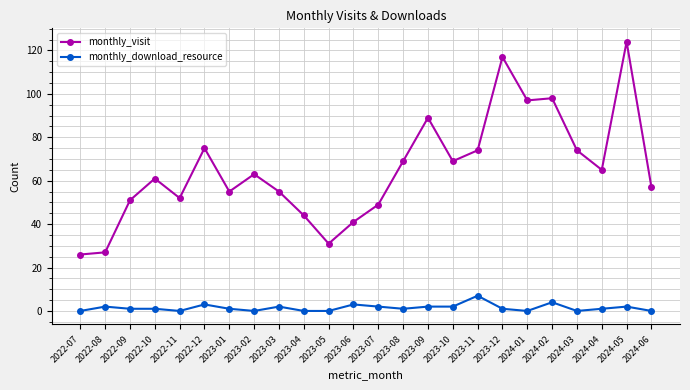

Reading left to right, what are all the values shown in this chart?

monthly_visit: 26	27	51	61	52	75	55	63	55	44	31	41	49	69	89	69	74	117	97	98	74	65	124	57
monthly_download_resource: 0	2	1	1	0	3	1	0	2	0	0	3	2	1	2	2	7	1	0	4	0	1	2	0